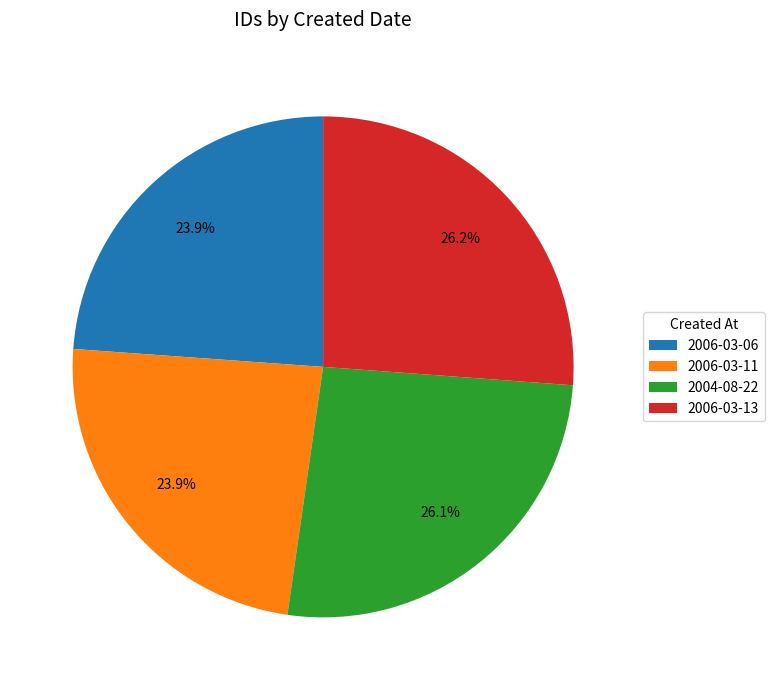

What percentage is the 2006-03-06 slice, to the nearest percent?

24%